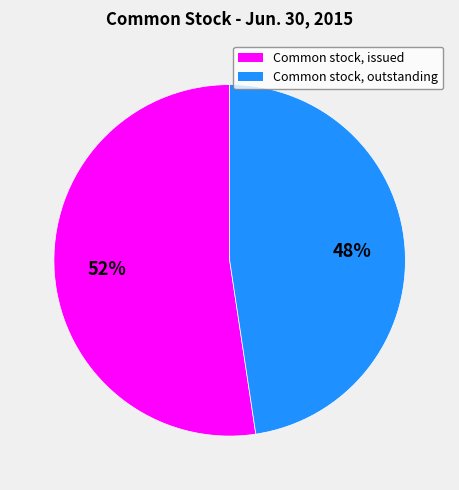

Count the number of slices in the pie.

2